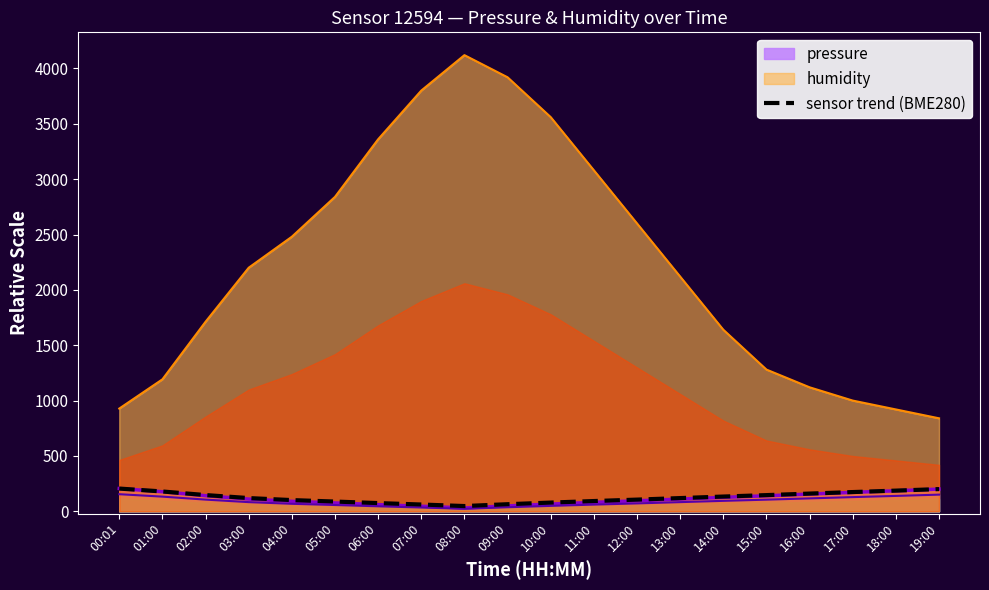

Reading right to left, what are all the values shown in this chart?

200.6	186.8	173.8	160.0	146.2	133.2	119.4	105.6	92.6	78.8	64.0	47.5	61.2	74.2	88.0	101.3	119.5	146.7	179.0	205.3